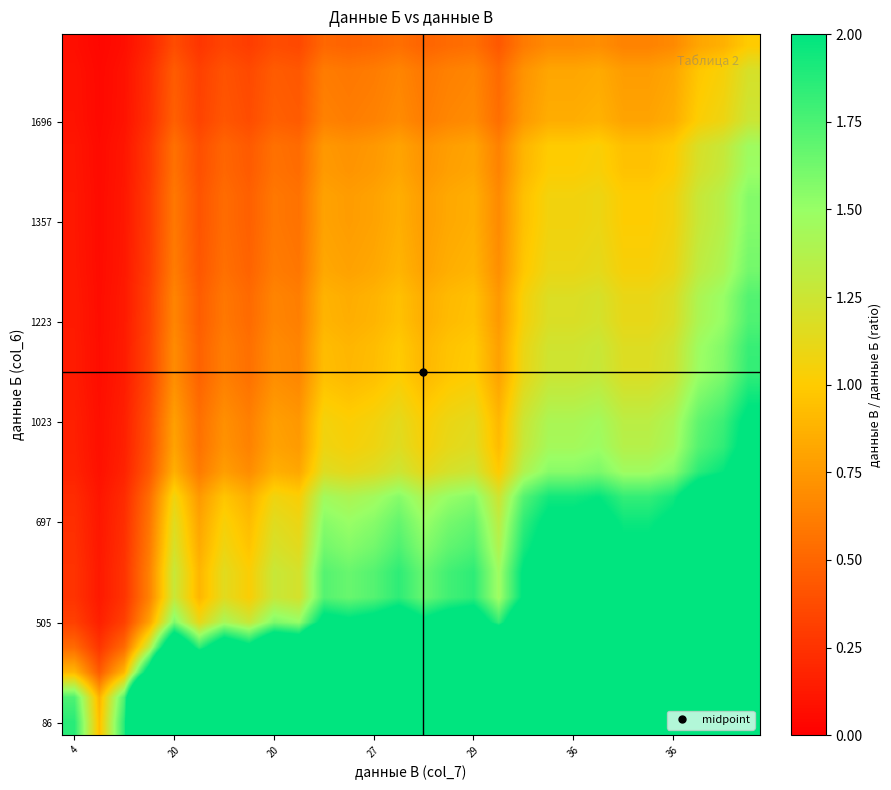

At how many categories does at least one series exceed 23?

1